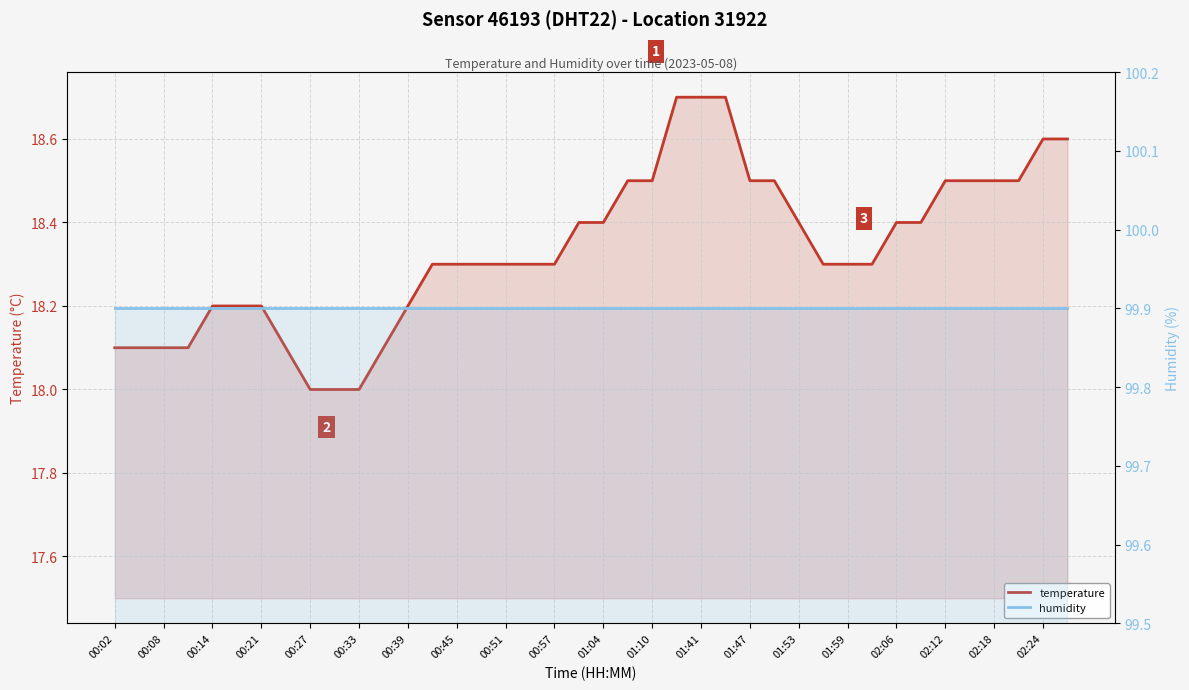

List the series in order of their overall mean, highest first.

humidity, temperature